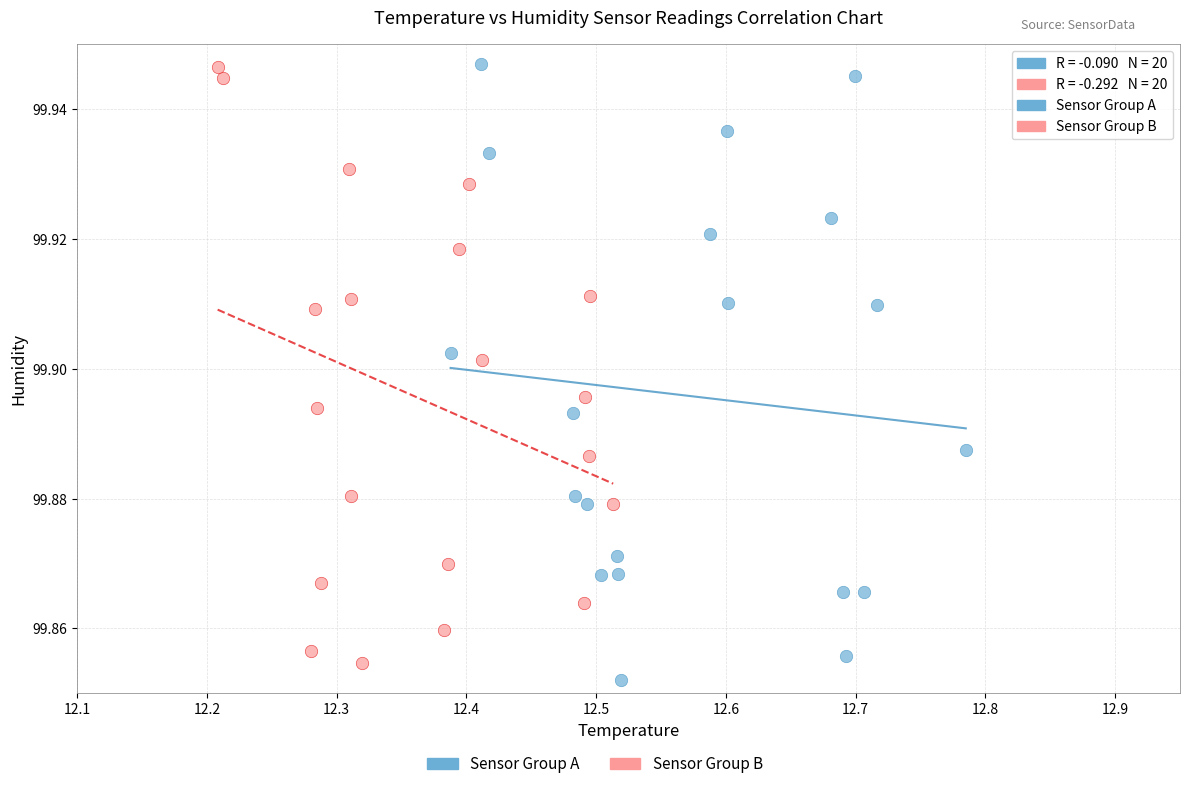

Which series contains the lowest Y value?

Sensor Group A